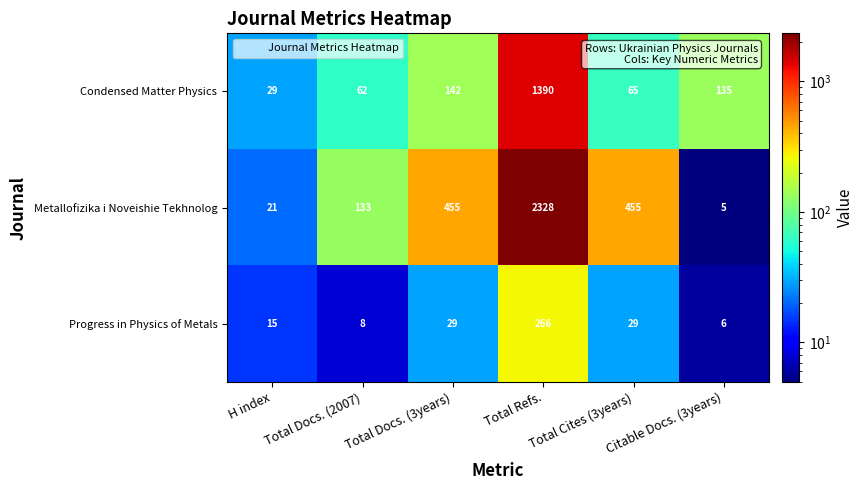

List the series in order of their overall mean, lowest first.

Progress in Physics of Metals, Condensed Matter Physics, Metallofizika i Noveishie Tekhnolog